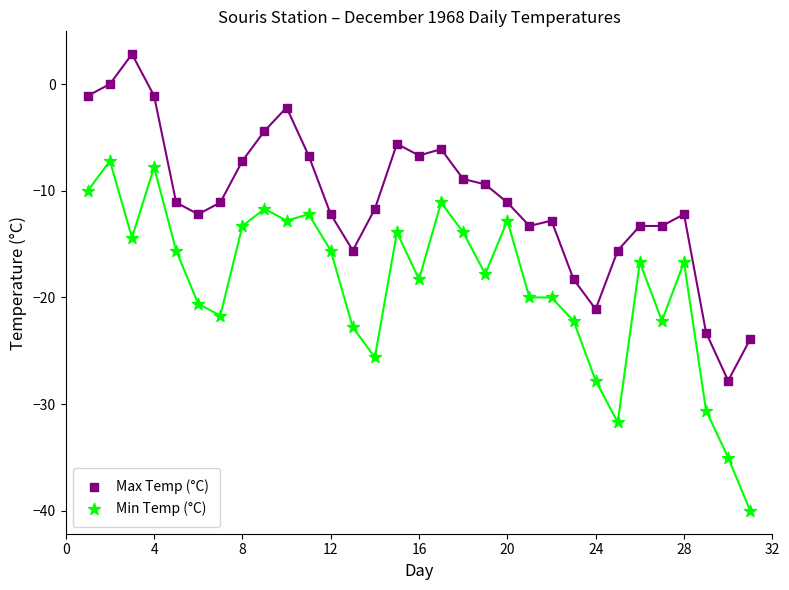

Which series has the largest Y range (max minus min)?

Min Temp (°C)